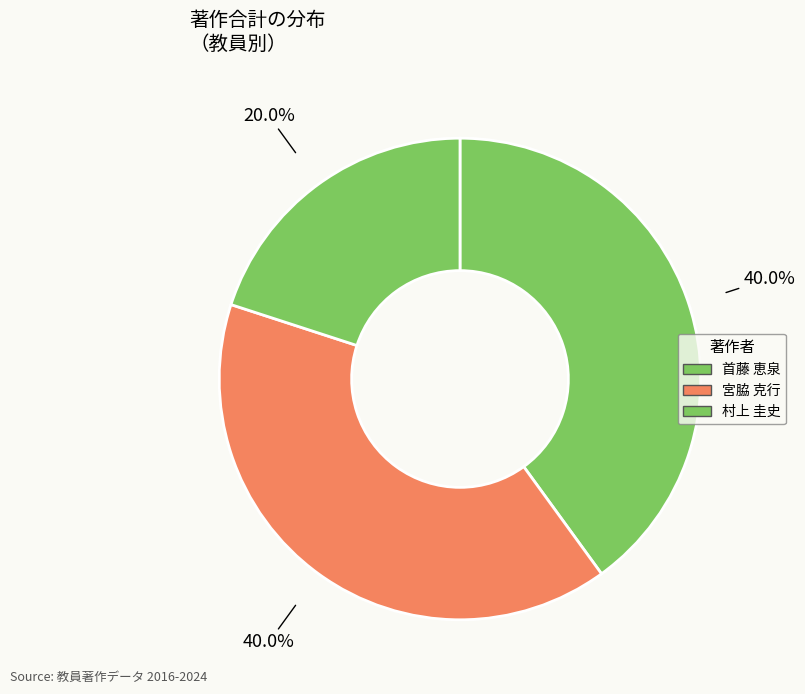

Which slice is the largest?

首藤 恵泉